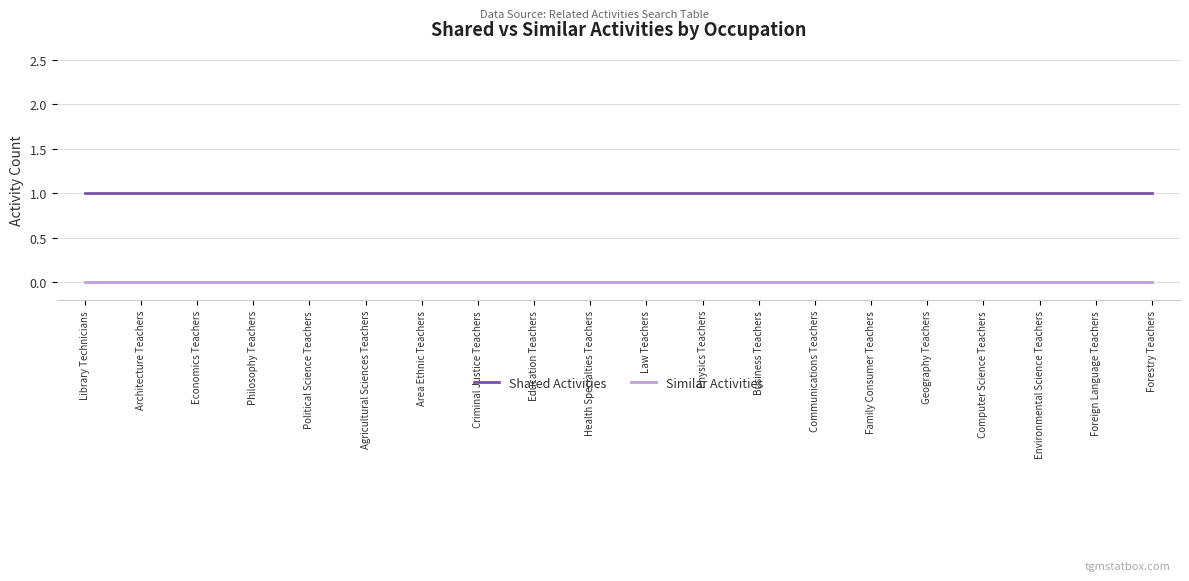

Which series has the largest total across all categories?

Shared Activities